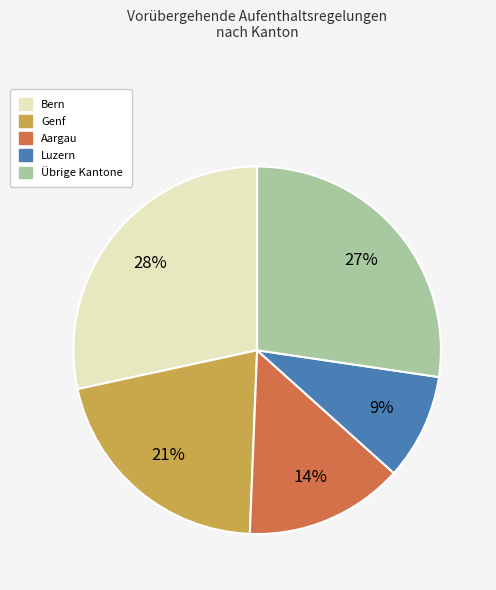

Is there a majority slice in this chart?

No